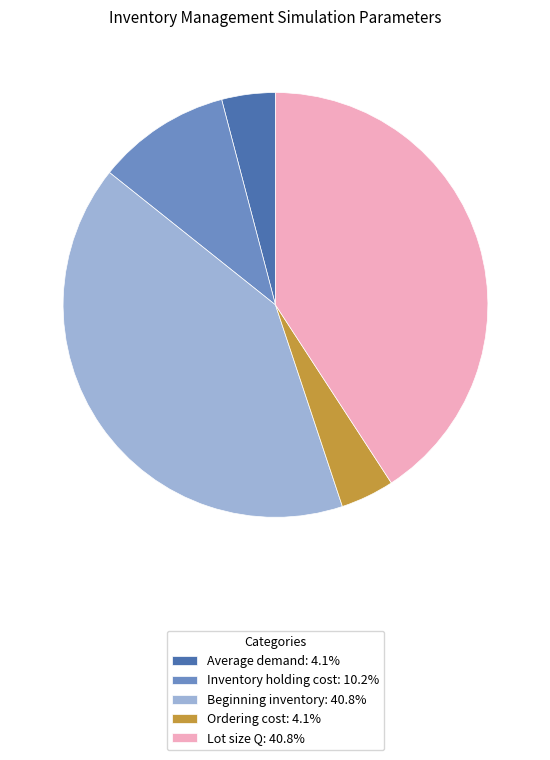

Approximately how many times larger is the value at Beginning inventory: 40.8% compared to Average demand: 4.1%?

10.0